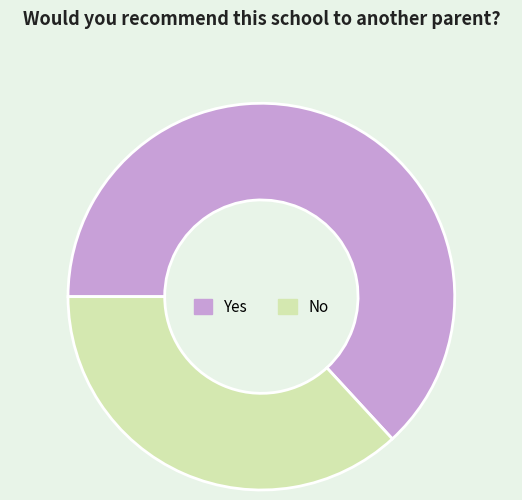

Between Yes and No, which is larger?

Yes